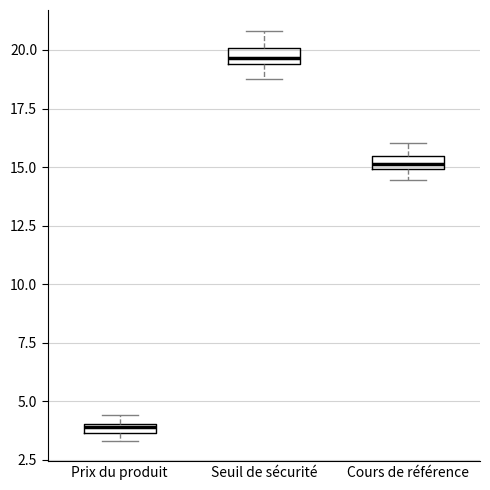

Which box's median line is the highest?

Seuil de sécurité